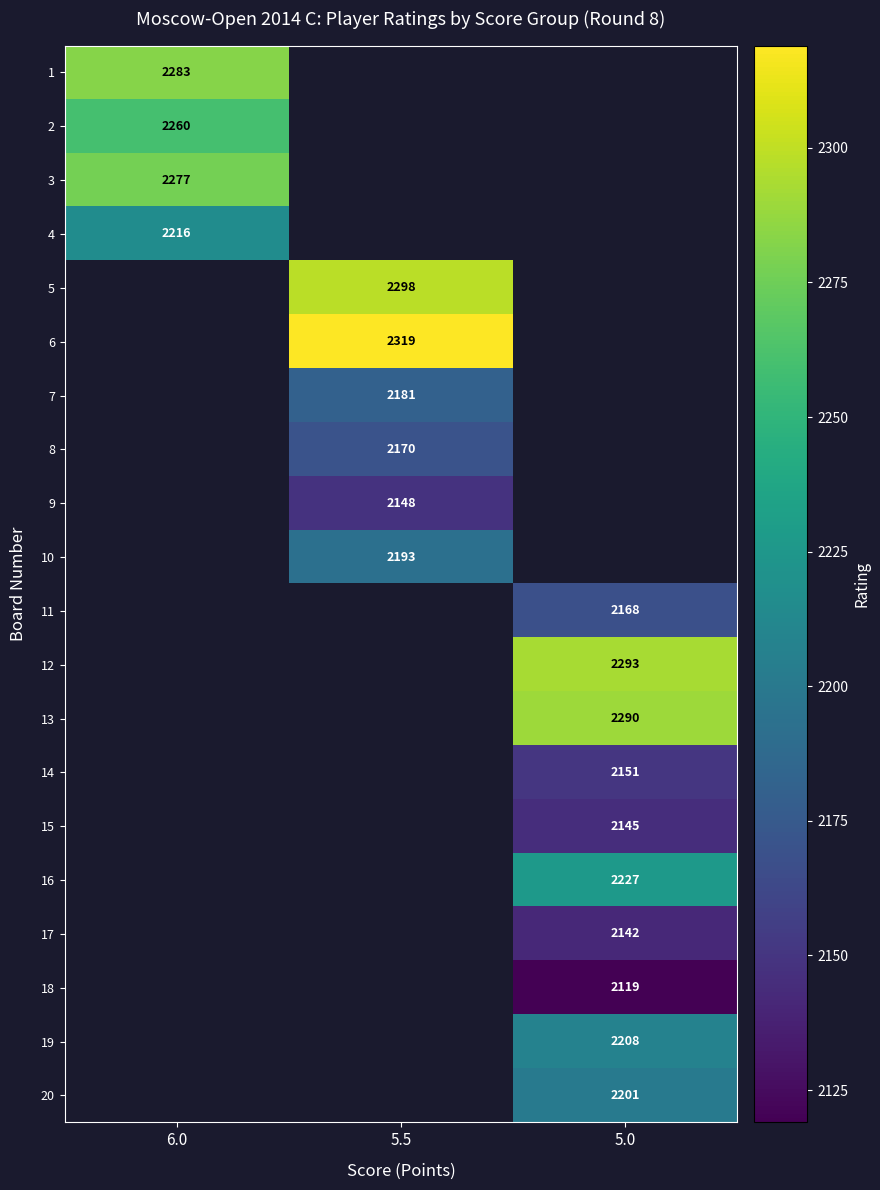

What is the maximum value shown in the chart?

2319.0